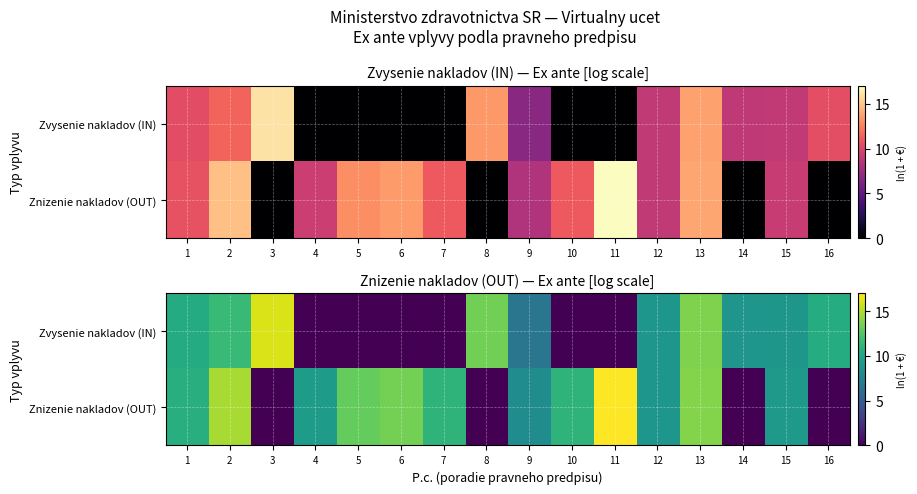

The value of Znizenie nakladov (OUT) at 16 is 0.0. True or false?

True